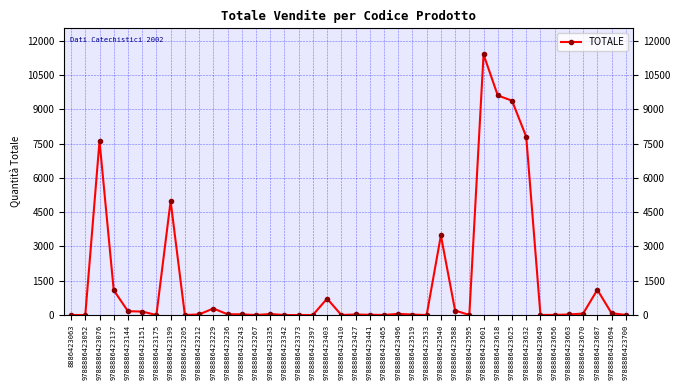

What is the change in value from 9788886423373 to 9788886423694?

+79